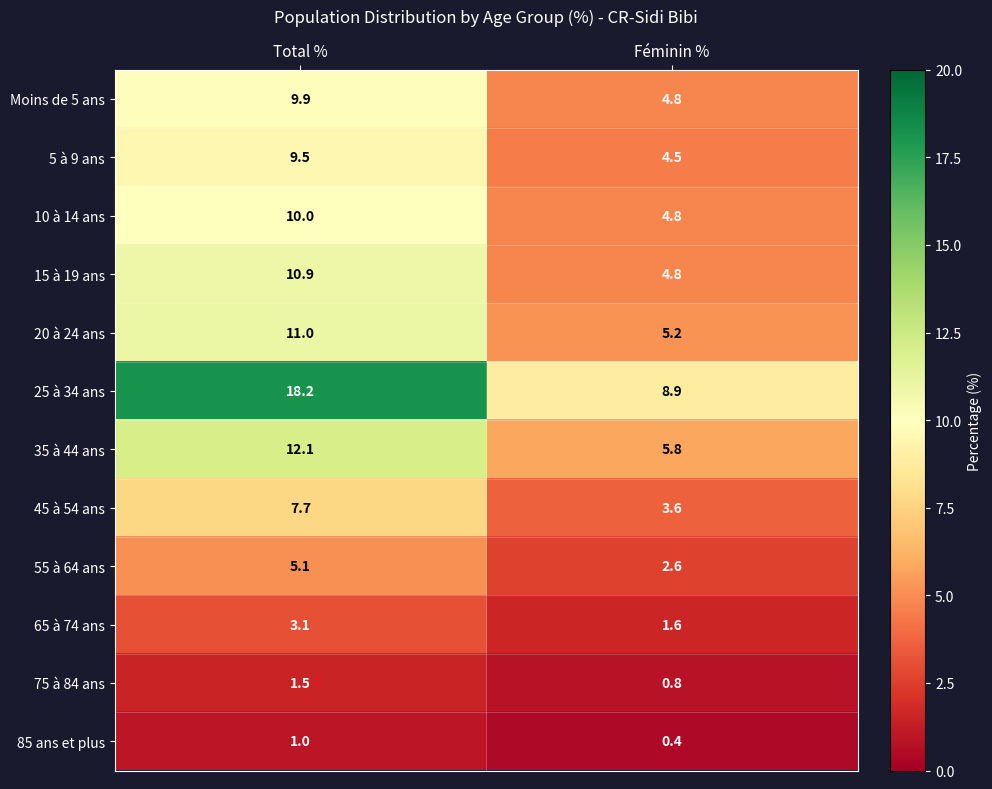

What is the sum of all Moins de 5 ans values?

14.7